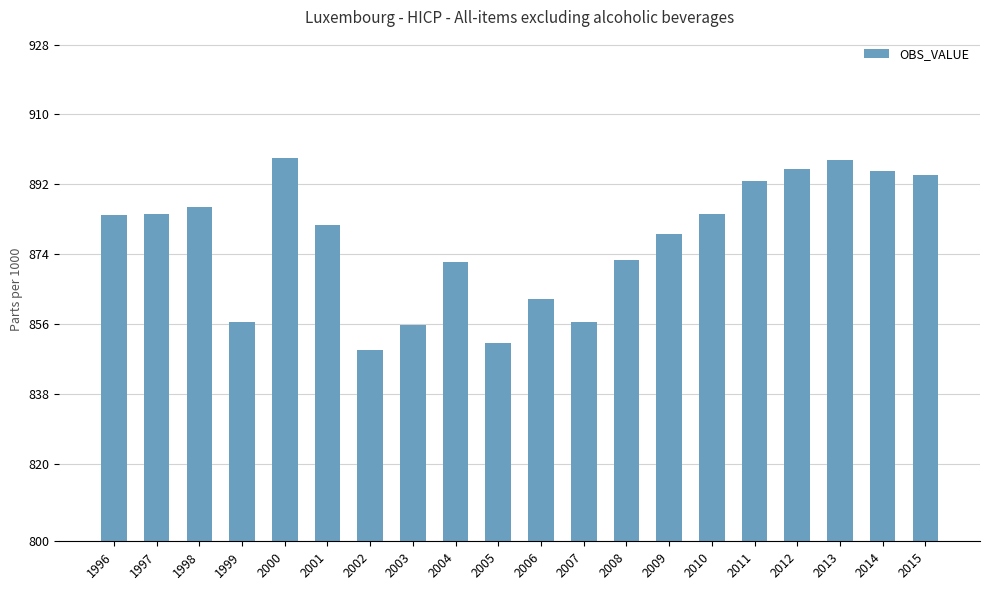

What is the value of the 17th bar from the left?

896.0